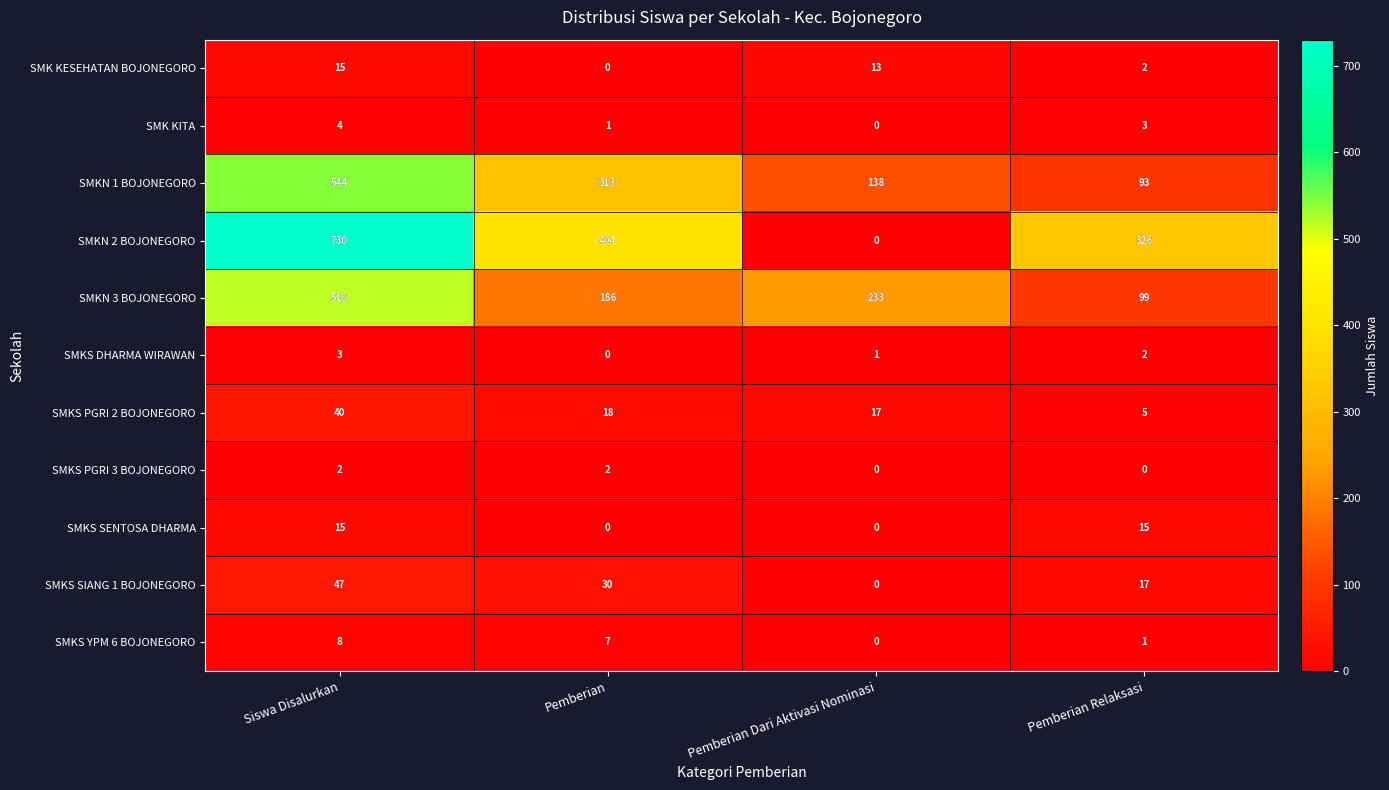

What is the spread (max minus min) of values at Siswa Disalurkan?

728